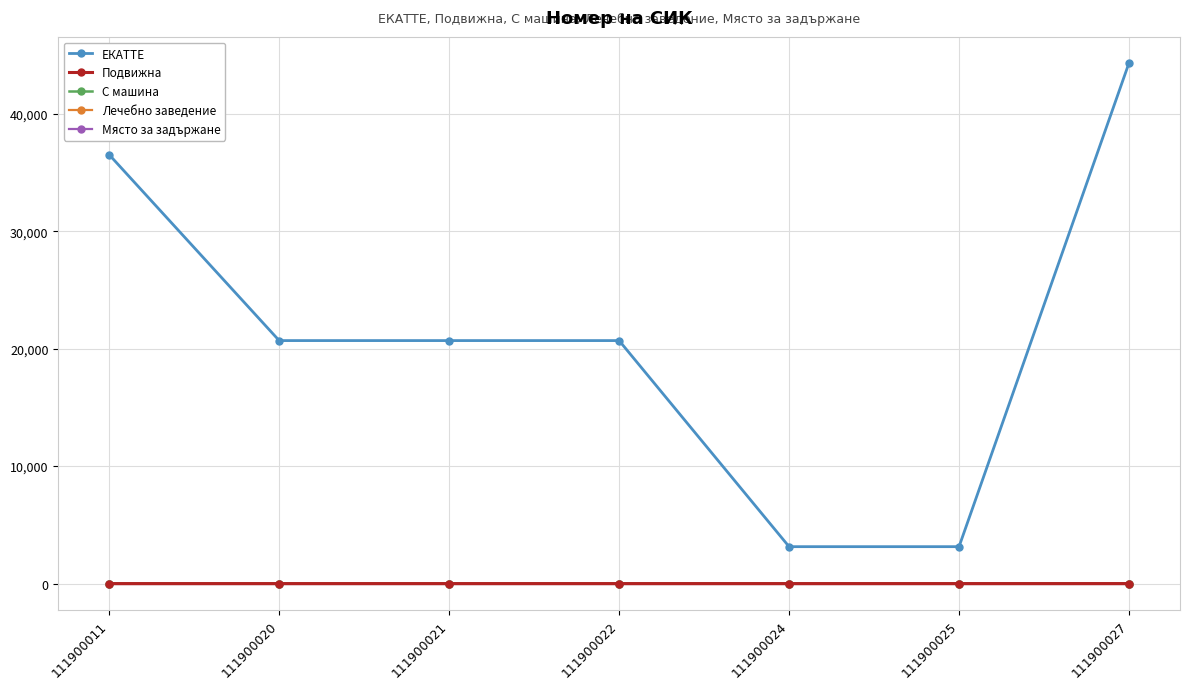

List the series in order of their peak value, highest first.

ЕКАТТЕ, Подвижна, С машина, Лечебно заведение, Място за задържане